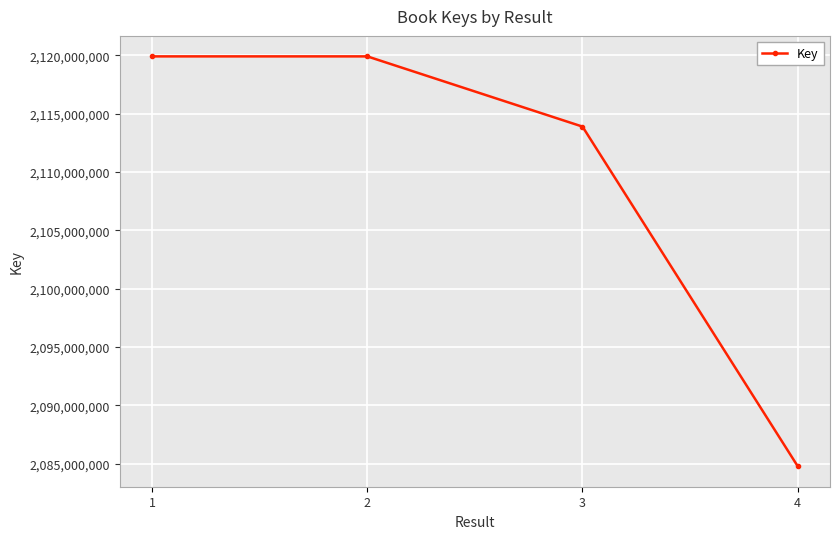

Is it true that the value at 4 is 3255734653?

False